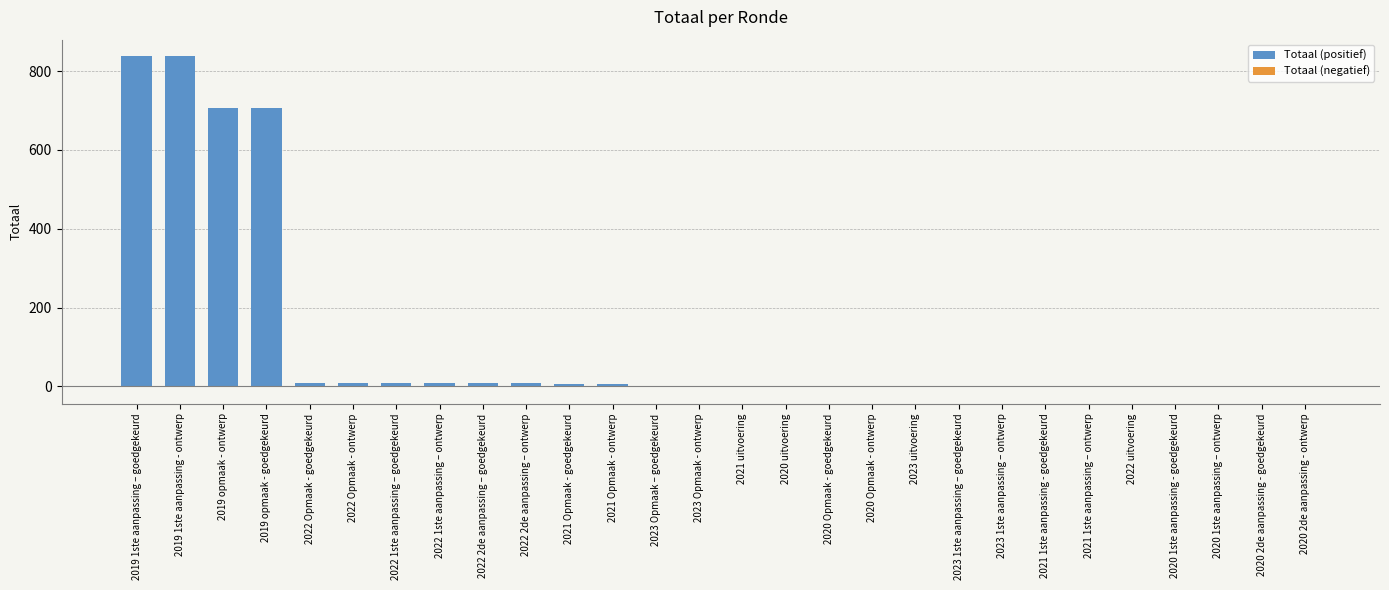

The Totaal (positief) series shows 8 at 2022 2de aanpassing – goedgekeurd. True or false?

True